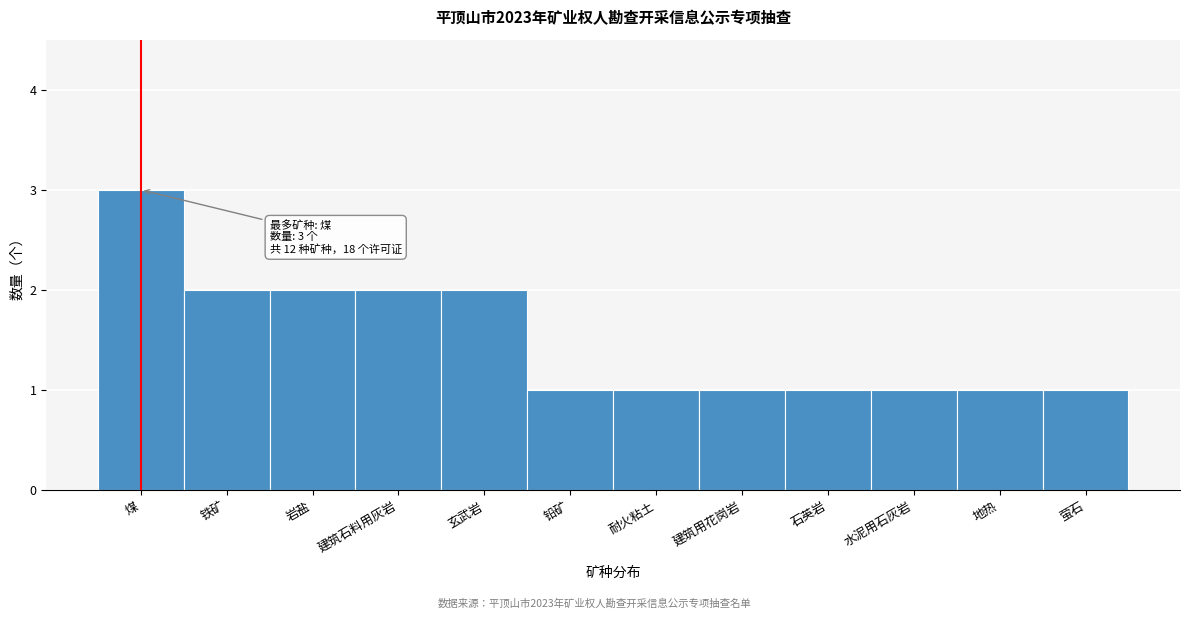

Reading right to left, extract all data points from this chart.

萤石=1	地热=1	水泥用石灰岩=1	石英岩=1	建筑用花岗岩=1	耐火粘土=1	铅矿=1	玄武岩=2	建筑石料用灰岩=2	岩盐=2	铁矿=2	煤=3